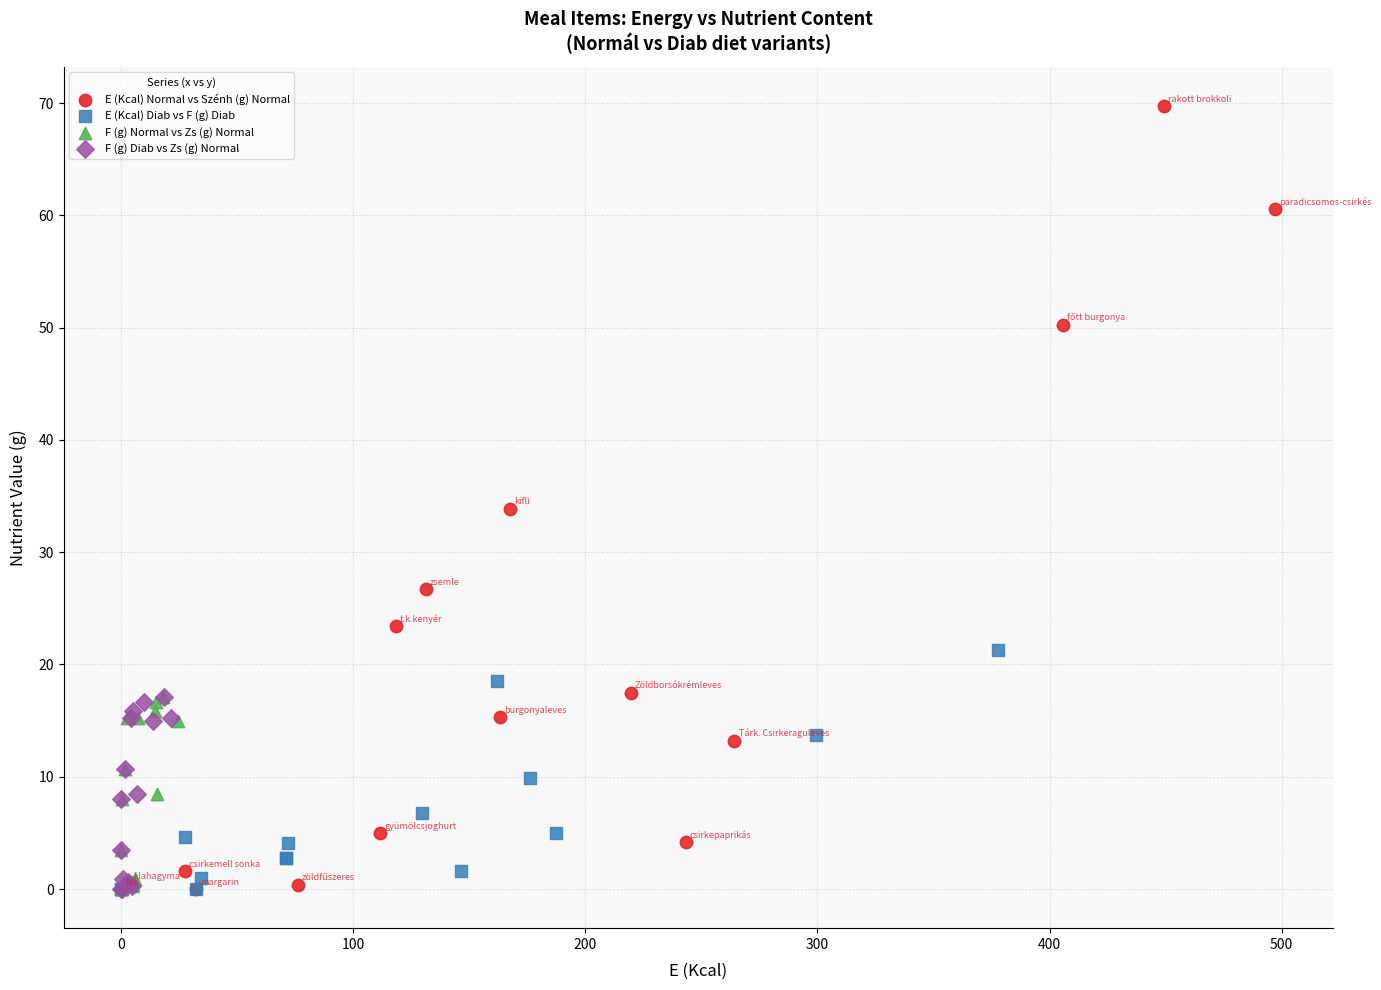

Which series contains the highest Y value?

E (Kcal) Normal vs Szénh (g) Normal